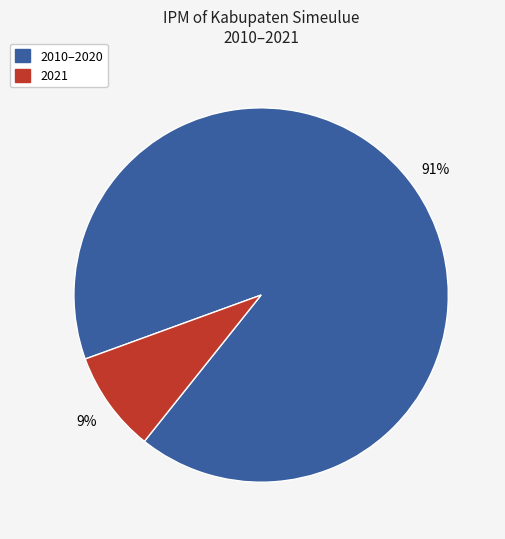

Does any single category account for the majority?

Yes